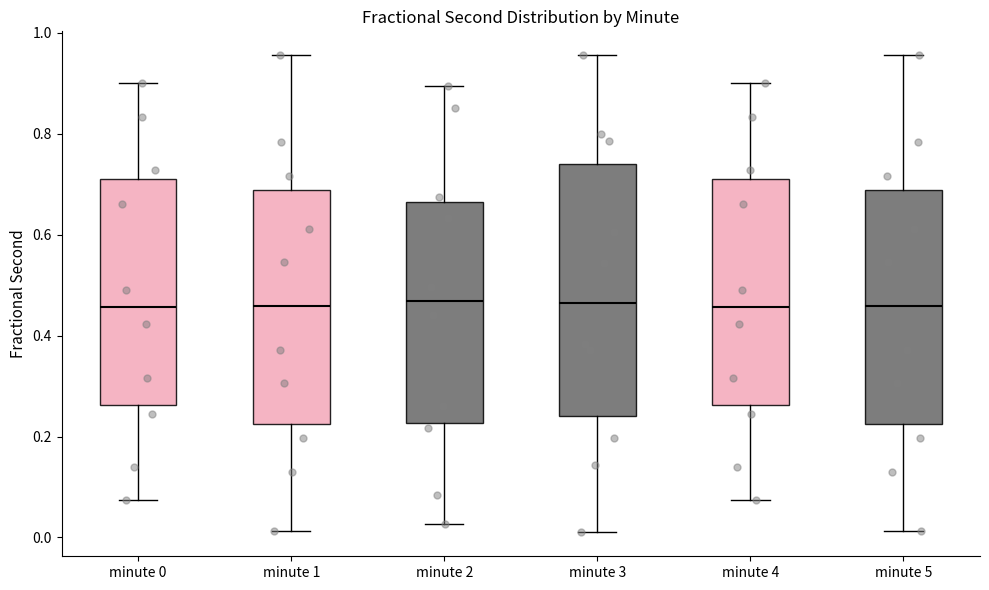

Reading left to right, read every box against the y-axis: the position of its median line, the range the box covers, and the ends of its whiskers. The values are not printed on the chart, so give them approximately, as read against the axis.

minute 0: median 0.46, box 0.26 to 0.72, whiskers 0.08 to 0.90
minute 1: median 0.46, box 0.22 to 0.68, whiskers 0.02 to 0.96
minute 2: median 0.46, box 0.22 to 0.66, whiskers 0.02 to 0.90
minute 3: median 0.46, box 0.24 to 0.74, whiskers 0.02 to 0.96
minute 4: median 0.46, box 0.26 to 0.72, whiskers 0.08 to 0.90
minute 5: median 0.46, box 0.22 to 0.68, whiskers 0.02 to 0.96